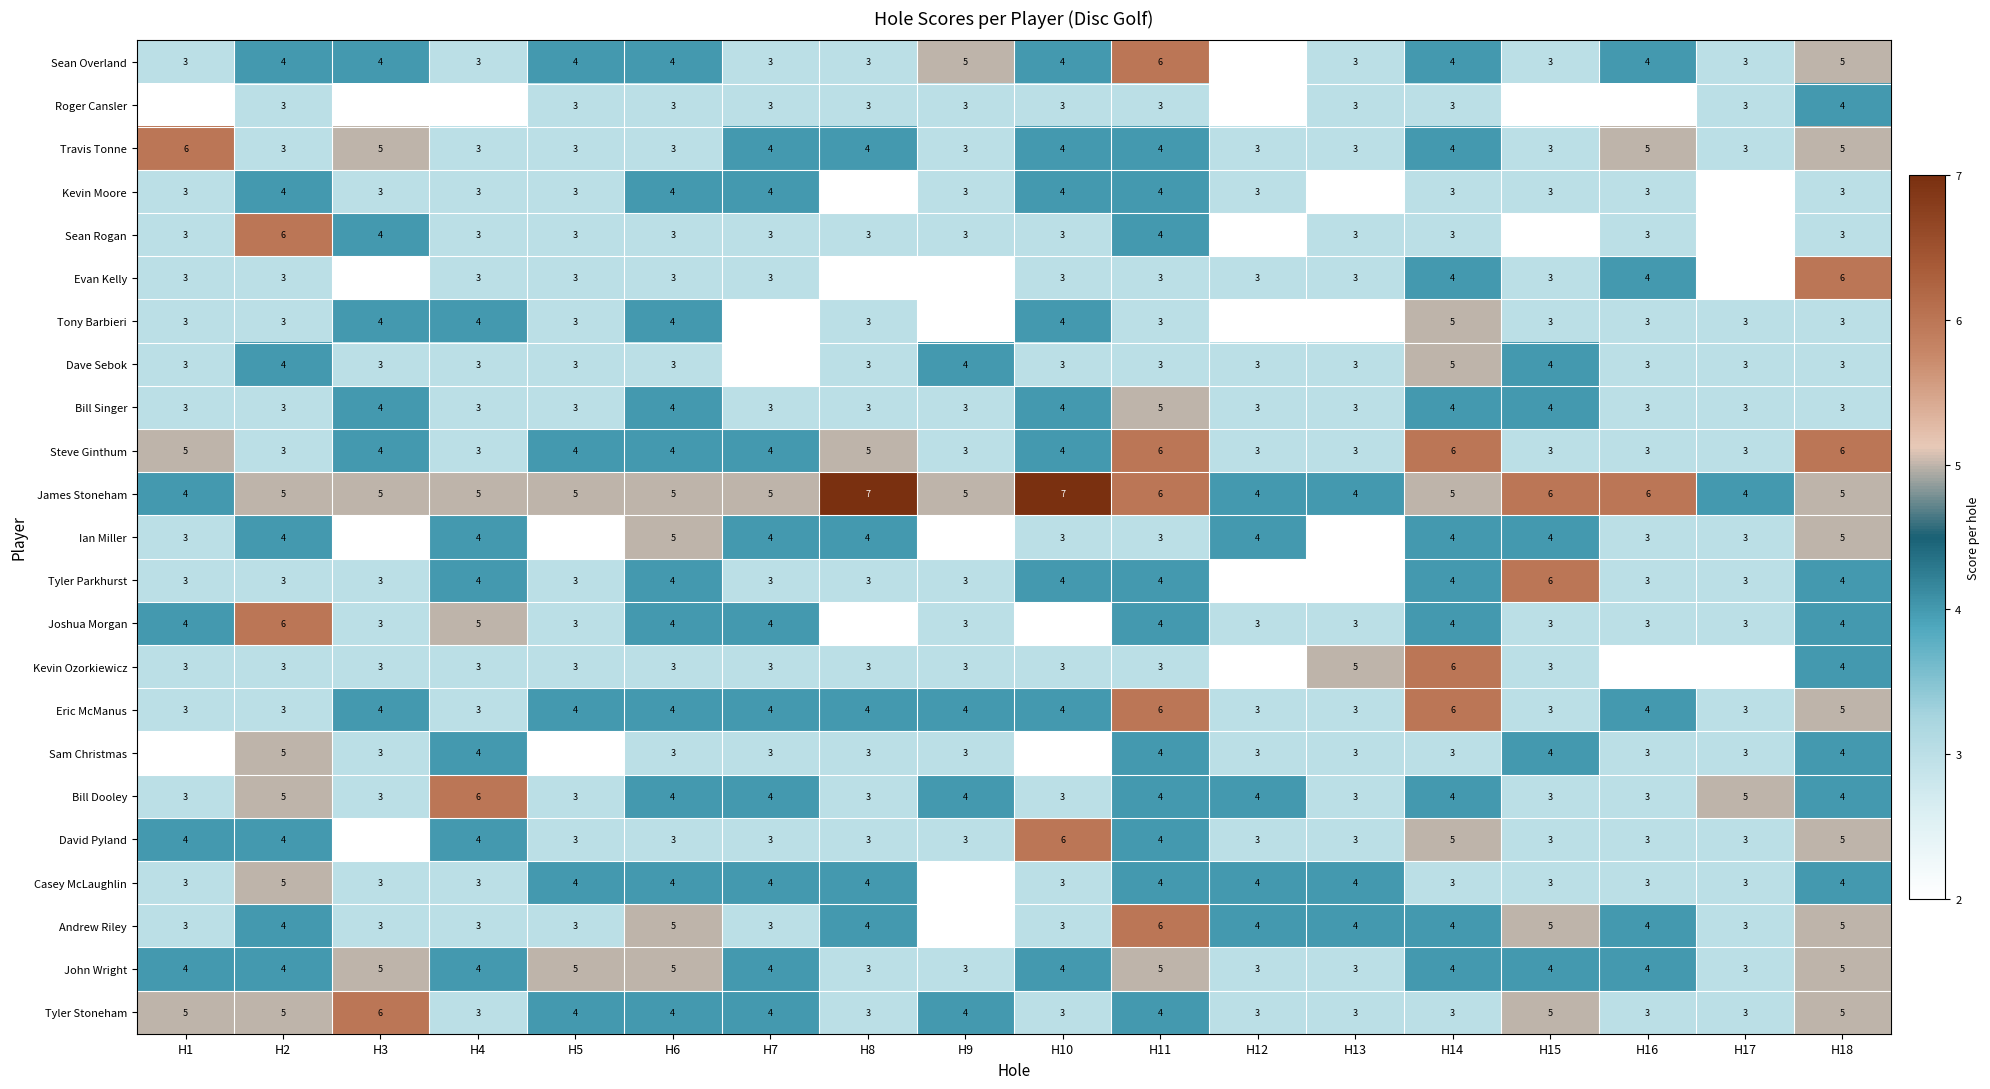

What is the difference between the maximum and minimum values in the Travis Tonne series?

3